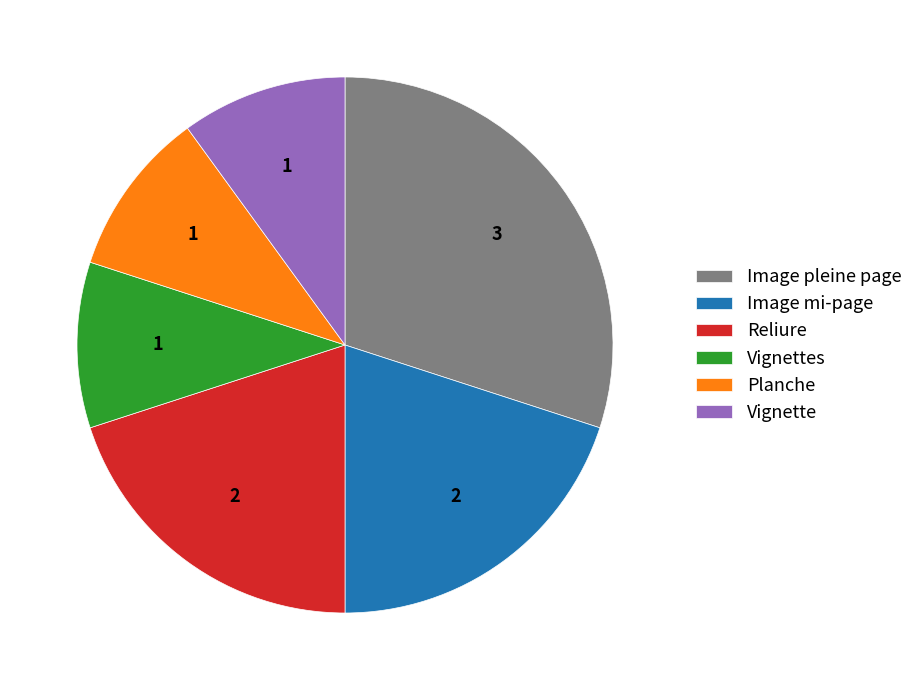

The Image mi-page slice represents 27% of the pie. True or false?

False